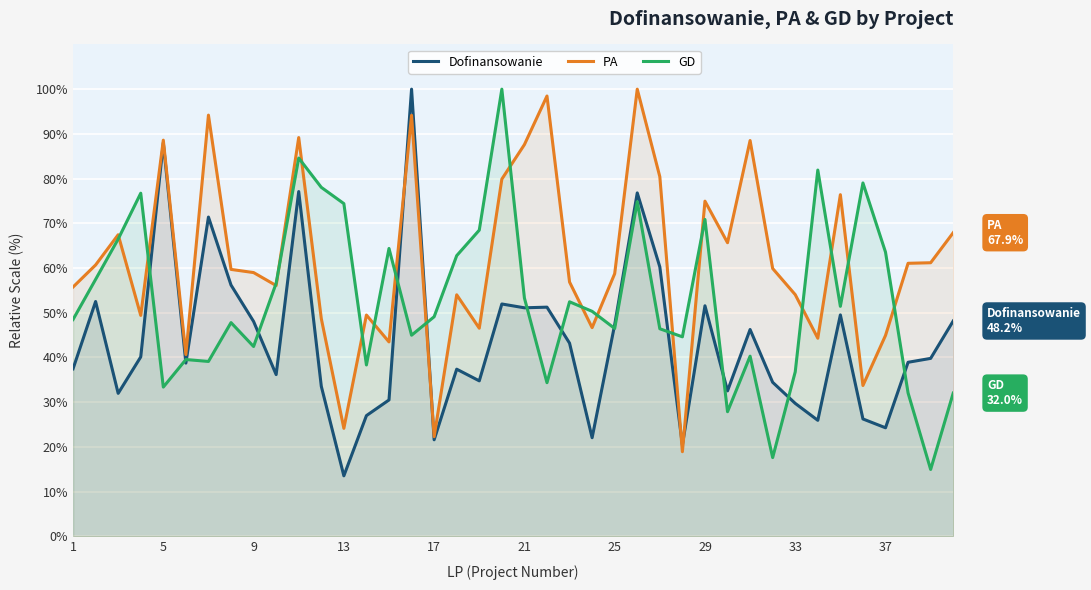

The GD series shows 69.3 at 17. True or false?

False